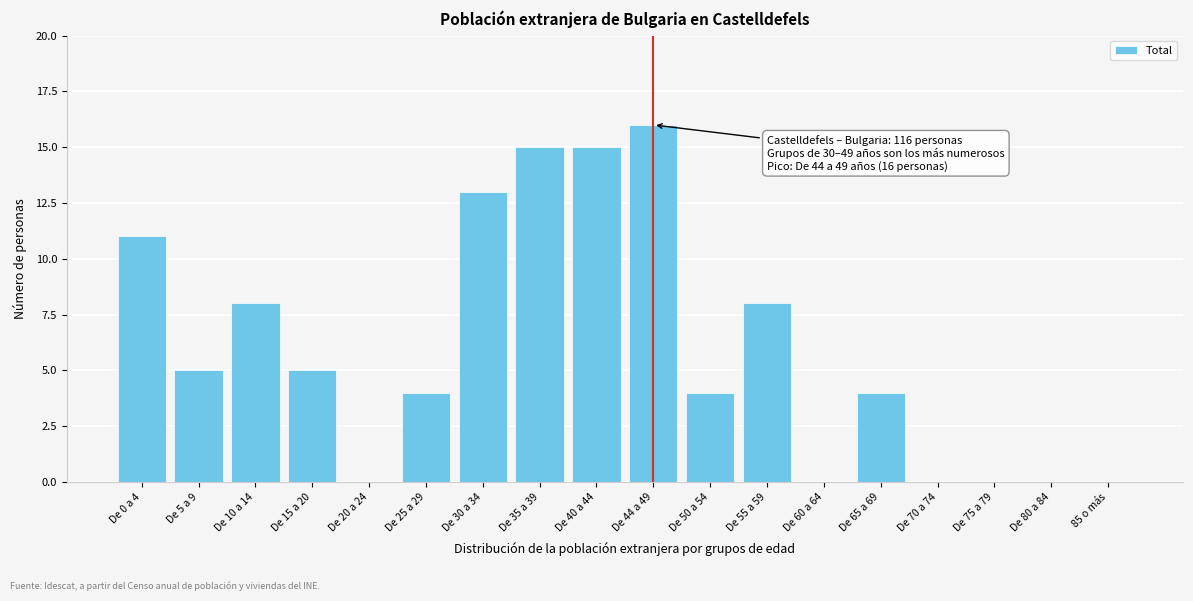

Reading left to right, list all the values displayed in this chart.

De 0 a 4=11	De 5 a 9=5	De 10 a 14=8	De 15 a 20=5	De 20 a 24=0	De 25 a 29=4	De 30 a 34=13	De 35 a 39=15	De 40 a 44=15	De 44 a 49=16	De 50 a 54=4	De 55 a 59=8	De 60 a 64=0	De 65 a 69=4	De 70 a 74=0	De 75 a 79=0	De 80 a 84=0	85 o más=0